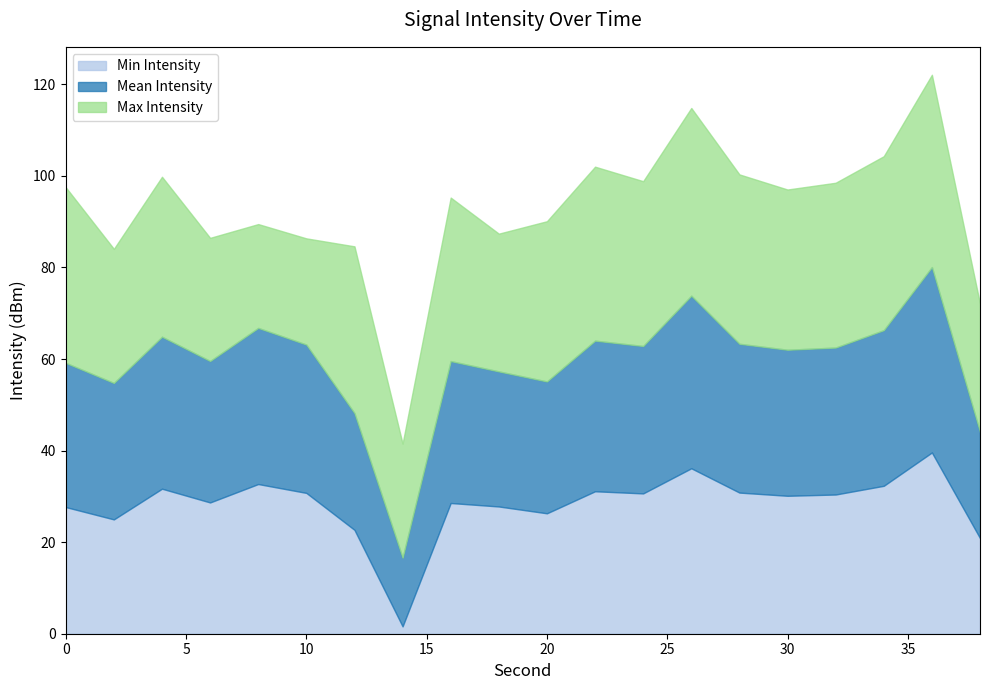

Does the chart display data point markers on the line(s)?

No